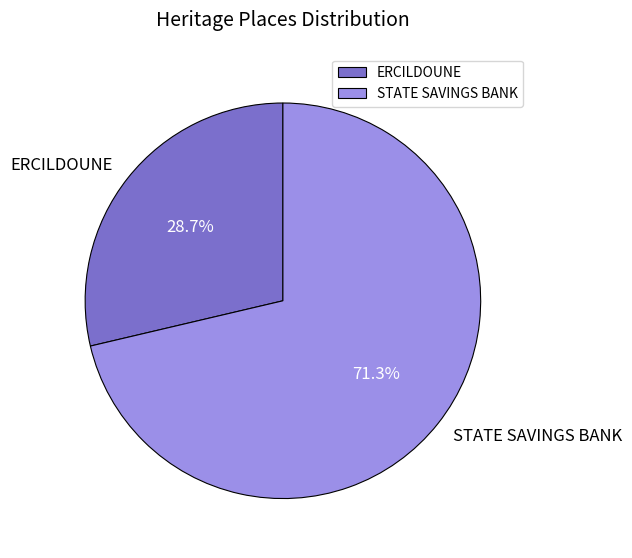

Which category has the smallest portion of the pie?

ERCILDOUNE